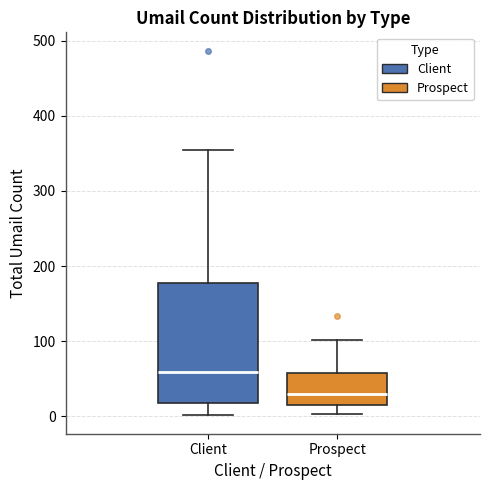

Which box's median line is the lowest?

Prospect